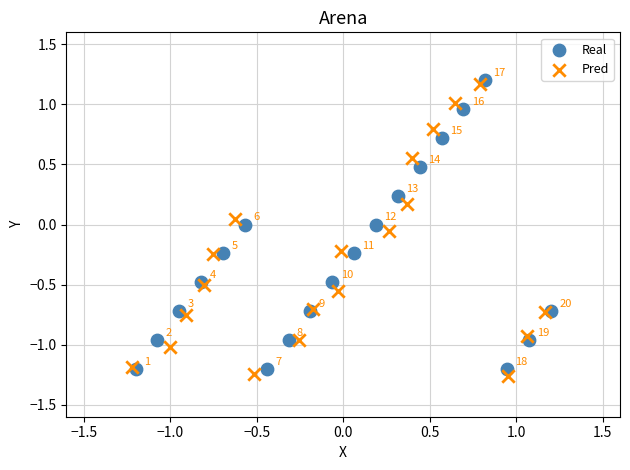

Which series reaches the maximum Y coordinate?

Real